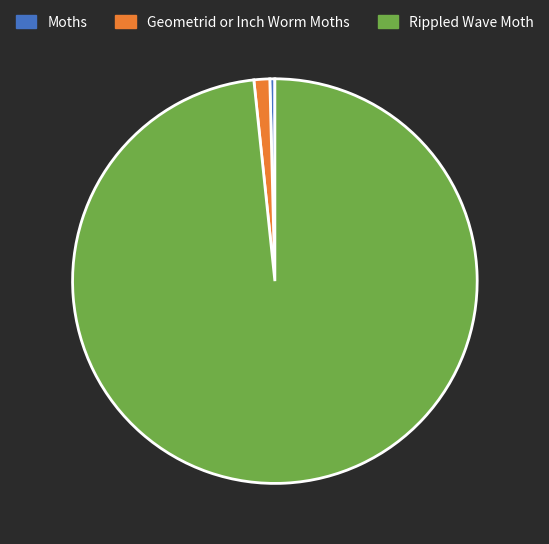

Does any single category account for the majority?

Yes